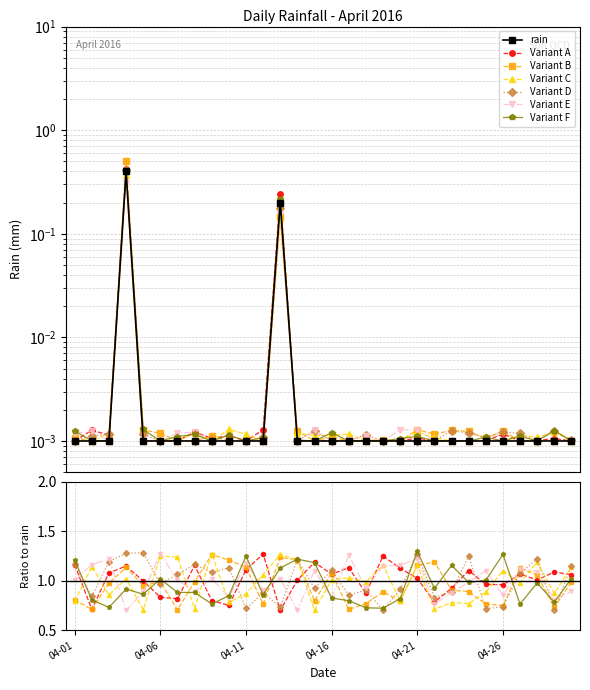

Which label corresponds to the smallest value in the chart?

04-01